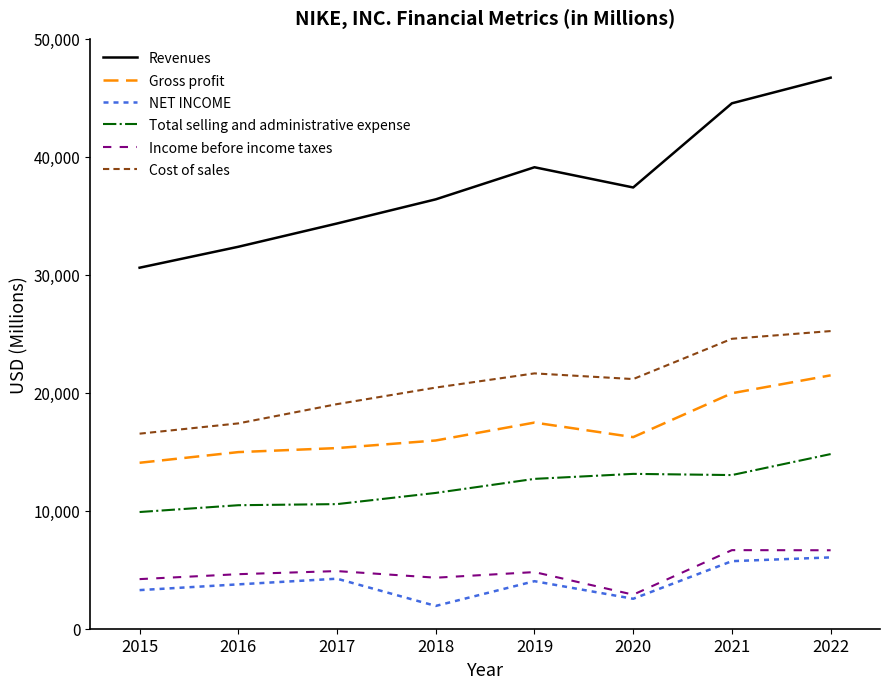

Which series has the largest total across all categories?

Revenues